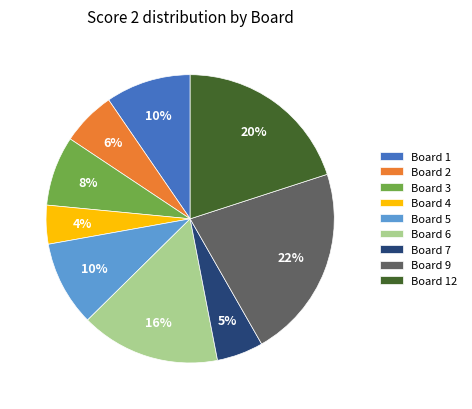

Is Board 3 the majority of the pie?

No